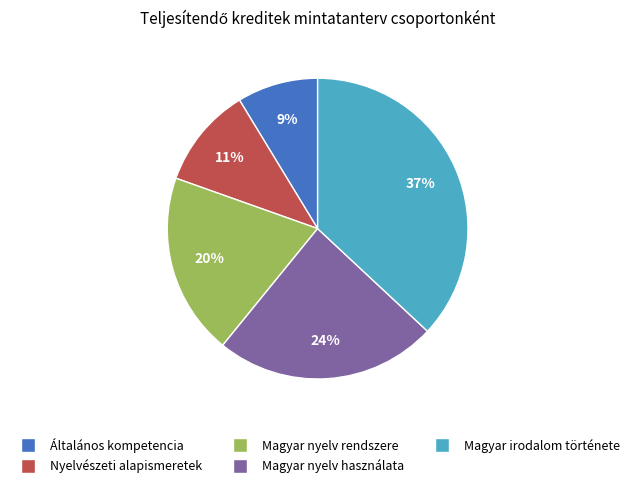

Does any single category account for the majority?

No